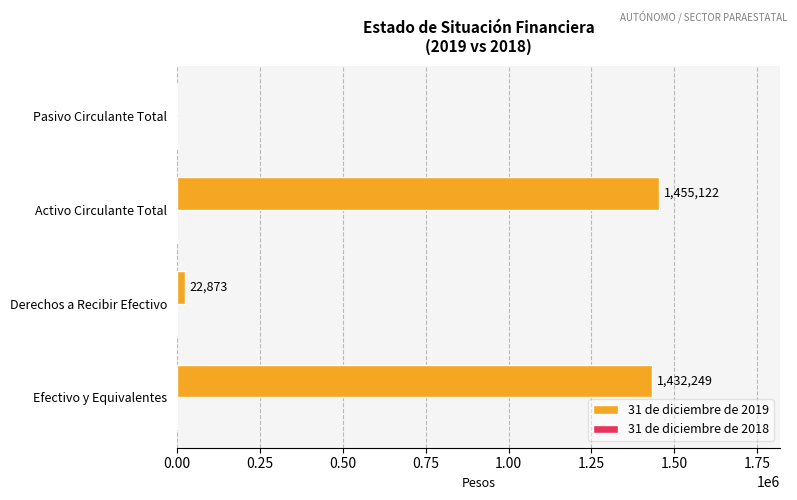

What is the sum of the values at Pasivo Circulante Total and Activo Circulante Total?

1455122